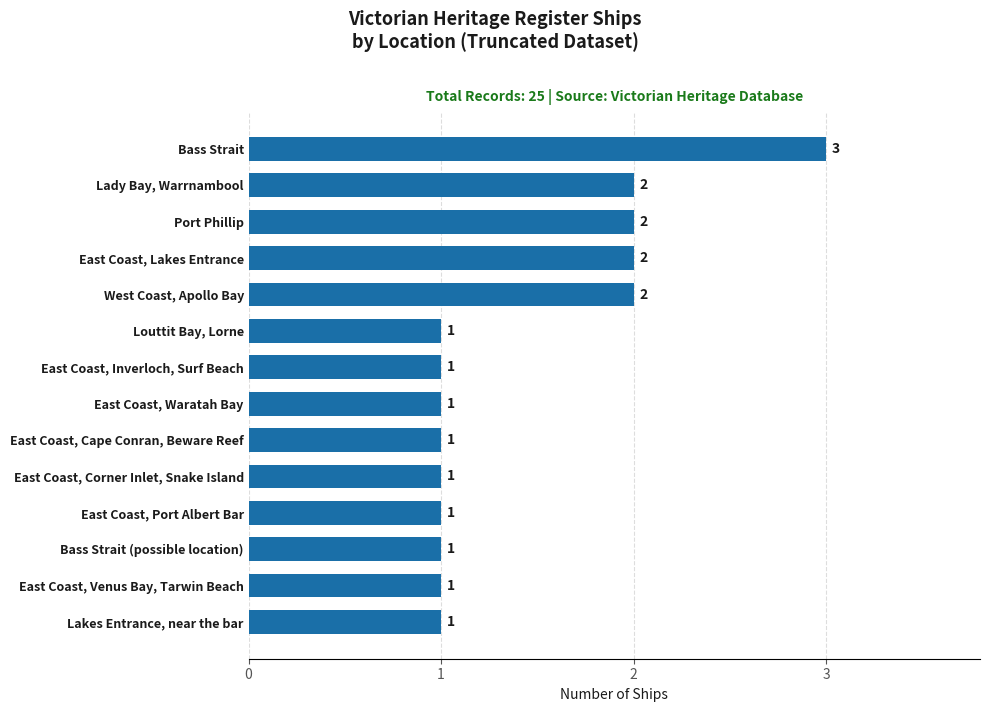

Reading bottom to top, transcribe all the data shown in this chart.

Lakes Entrance, near the bar=1	East Coast, Venus Bay, Tarwin Beach=1	Bass Strait (possible location)=1	East Coast, Port Albert Bar=1	East Coast, Corner Inlet, Snake Island=1	East Coast, Cape Conran, Beware Reef=1	East Coast, Waratah Bay=1	East Coast, Inverloch, Surf Beach=1	Louttit Bay, Lorne=1	West Coast, Apollo Bay=2	East Coast, Lakes Entrance=2	Port Phillip=2	Lady Bay, Warrnambool=2	Bass Strait=3